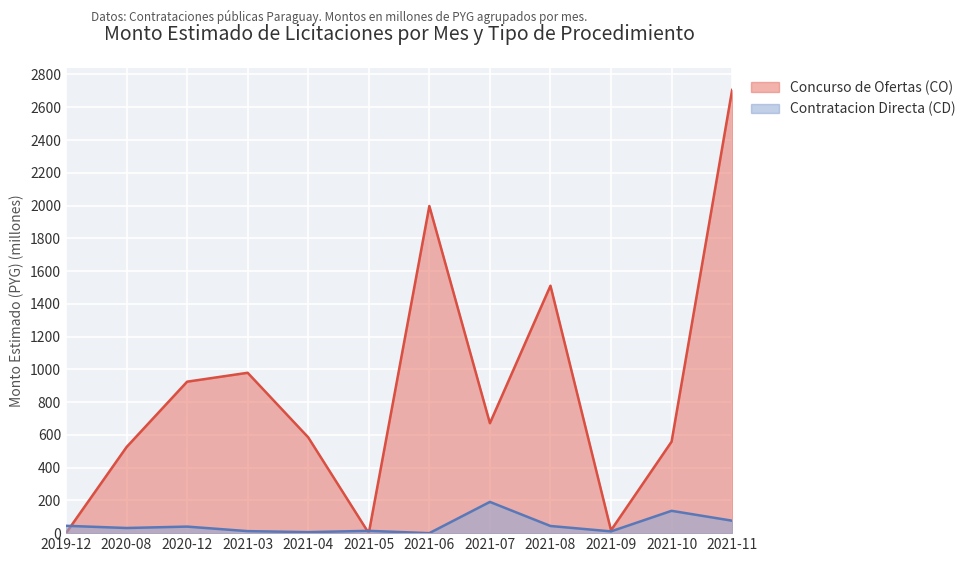

At which label does Contratacion Directa (CD) first exceed 39?

2019-12